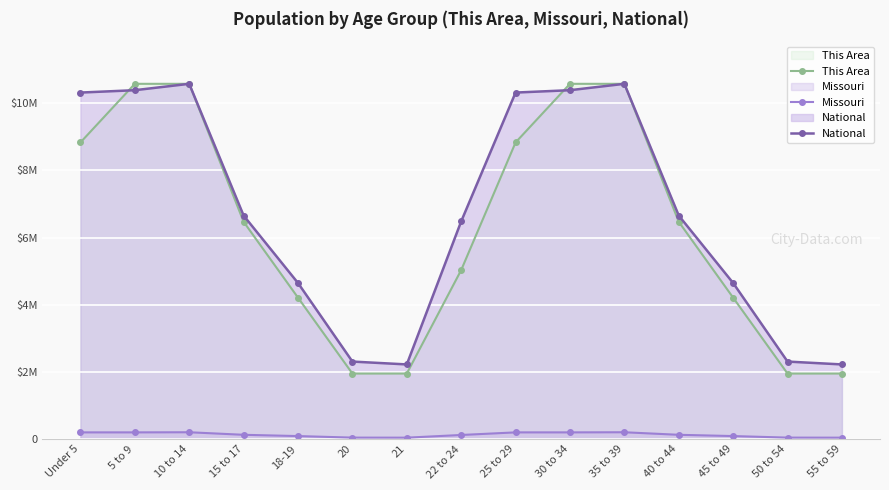

How many series are shown in this chart?

3